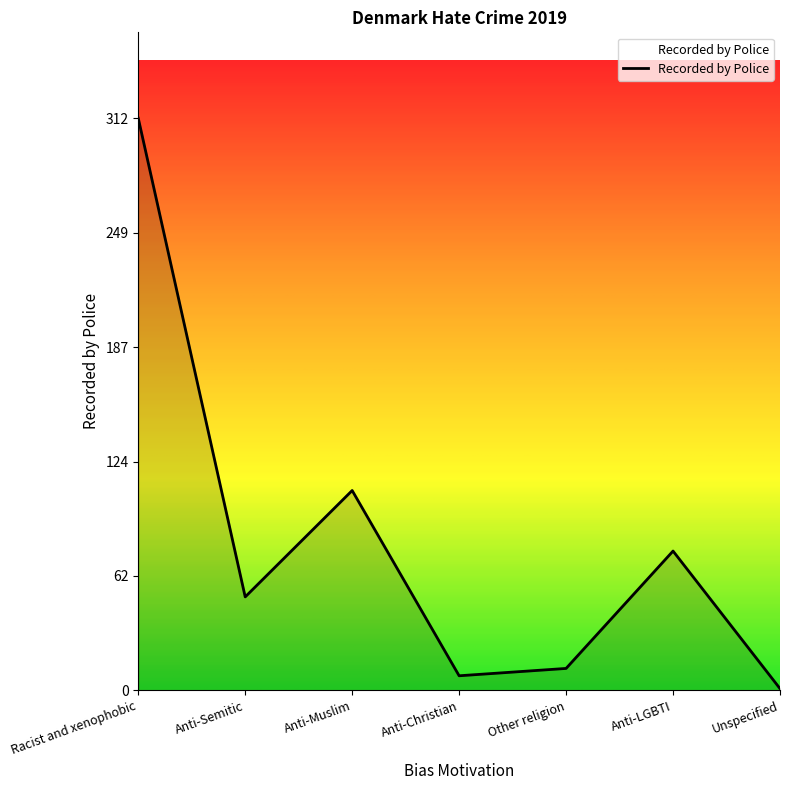

Count the number of data series in this chart.

1